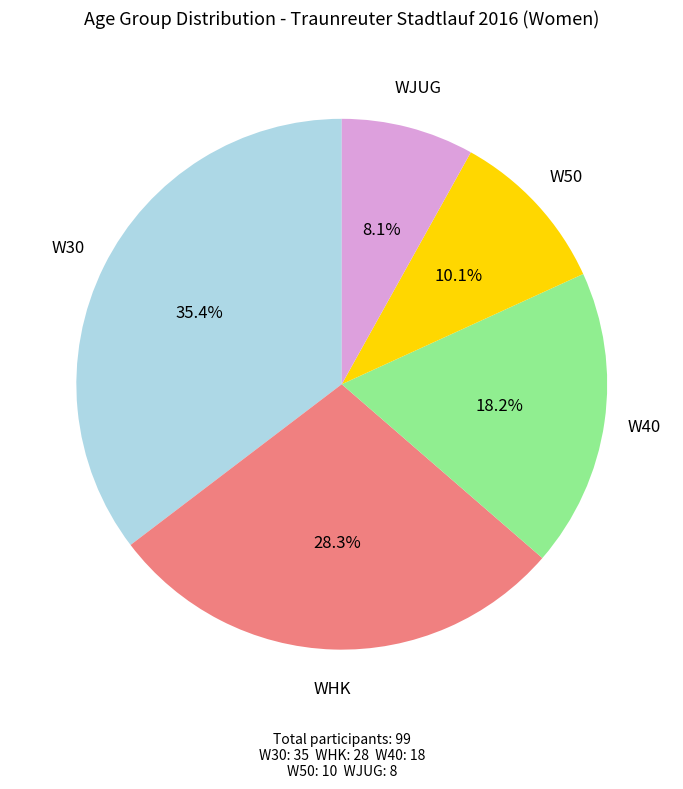

Is there a majority slice in this chart?

No